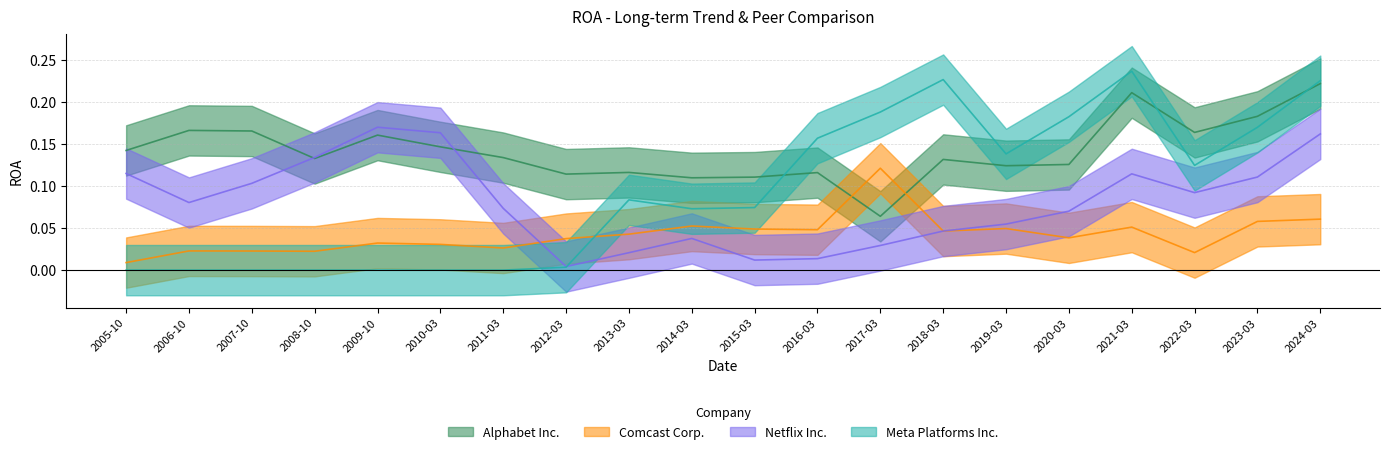

At which label does Comcast Corp. reach its minimum?

2005-10